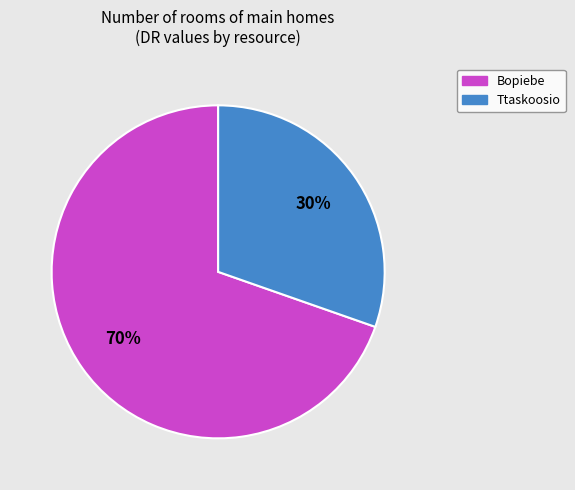

Which has a higher value, Ttaskoosio or Bopiebe?

Bopiebe